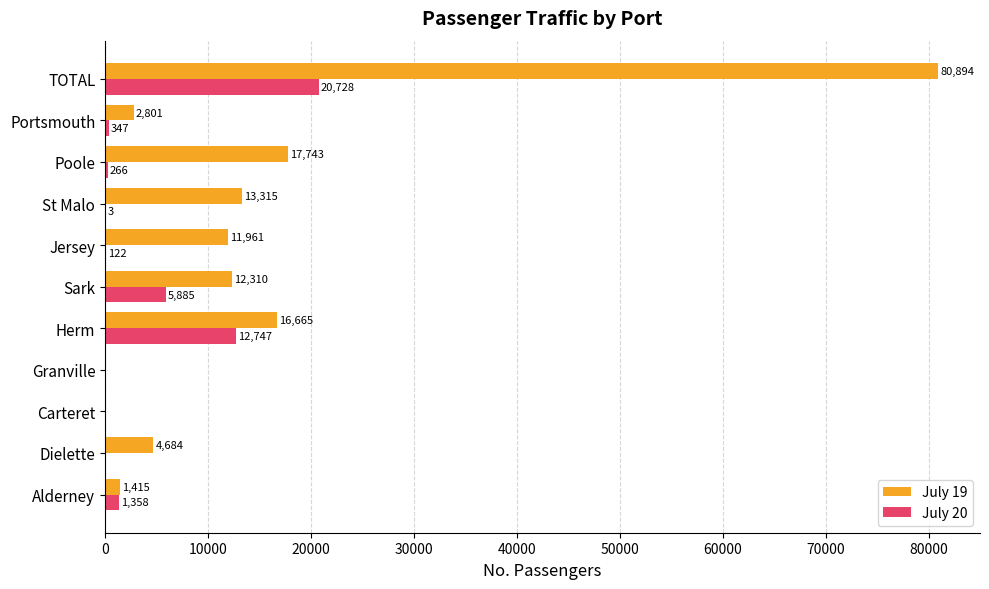

What is the highest value of the July 20 series?

20728